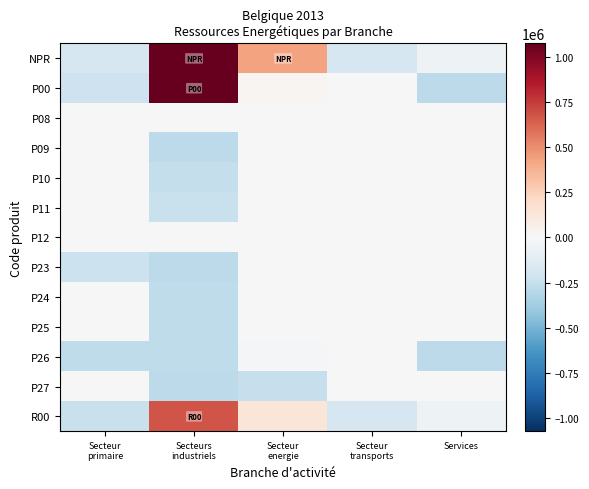

Reading left to right, list all the values displayed in this chart.

NPR: Secteur
primaire=-179701.8	Secteurs
industriels=2145485.5	Secteur
energie=433235.8	Secteur
transports=-180239.8	Services=-58036.8
P00: Secteur
primaire=-222076.6	Secteurs
industriels=1189318.5	Secteur
energie=20352.1	Secteur
transports=0.0	Services=-282243.1
P08: Secteur
primaire=0.0	Secteurs
industriels=0.0	Secteur
energie=0.0	Secteur
transports=0.0	Services=0.0
P09: Secteur
primaire=0.0	Secteurs
industriels=-281998.0	Secteur
energie=0.0	Secteur
transports=0.0	Services=0.0
P10: Secteur
primaire=0.0	Secteurs
industriels=-251567.7	Secteur
energie=0.0	Secteur
transports=0.0	Services=0.0
P11: Secteur
primaire=0.0	Secteurs
industriels=-236241.5	Secteur
energie=0.0	Secteur
transports=0.0	Services=0.0
P12: Secteur
primaire=0.0	Secteurs
industriels=0.0	Secteur
energie=0.0	Secteur
transports=0.0	Services=0.0
P23: Secteur
primaire=-228666.9	Secteurs
industriels=-280676.3	Secteur
energie=0.0	Secteur
transports=0.0	Services=0.0
P24: Secteur
primaire=0.0	Secteurs
industriels=-271356.7	Secteur
energie=0.0	Secteur
transports=0.0	Services=0.0
P25: Secteur
primaire=0.0	Secteurs
industriels=-274253.0	Secteur
energie=0.0	Secteur
transports=0.0	Services=0.0
P26: Secteur
primaire=-275821.4	Secteurs
industriels=-268689.6	Secteur
energie=-18919.2	Secteur
transports=0.0	Services=-282243.1
P27: Secteur
primaire=0.0	Secteurs
industriels=-278264.8	Secteur
energie=-243140.5	Secteur
transports=0.0	Services=0.0
R00: Secteur
primaire=-240036.8	Secteurs
industriels=673755.2	Secteur
energie=130472.0	Secteur
transports=-180239.8	Services=-58205.3